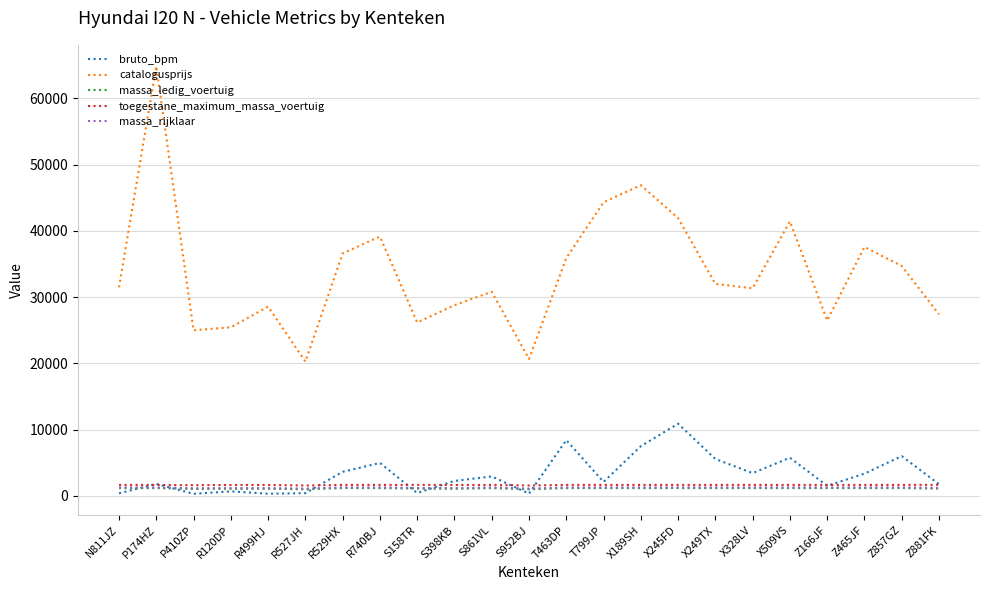

What is the highest value of the bruto_bpm series?

10893